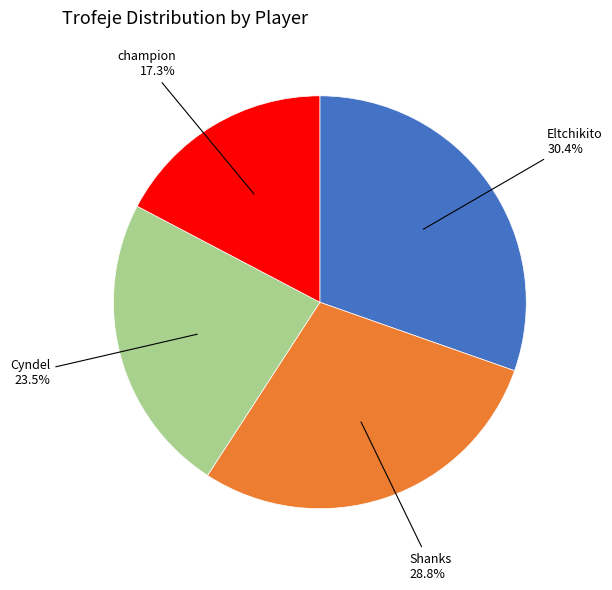

Is there any slice that represents more than half of the pie?

No